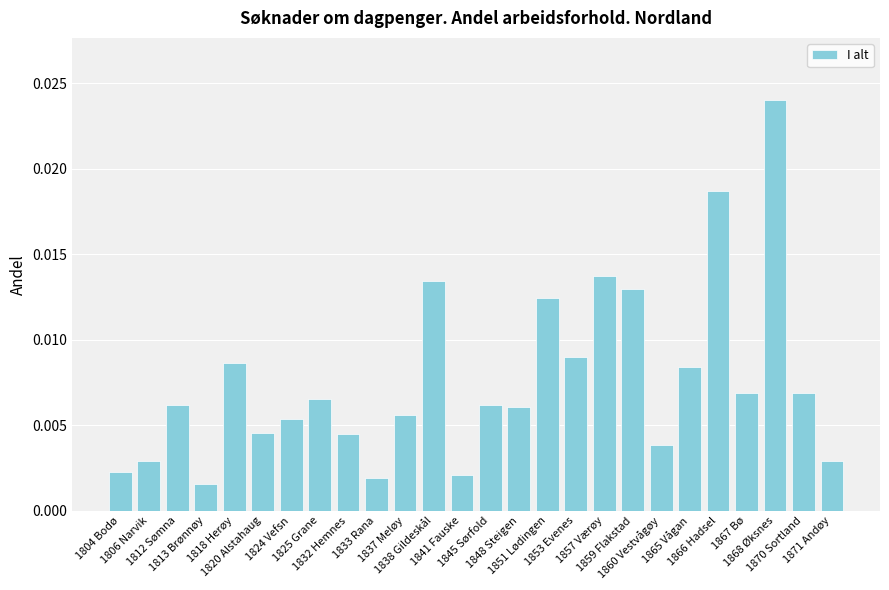

Which label corresponds to the smallest value in the chart?

1813 Brønnøy